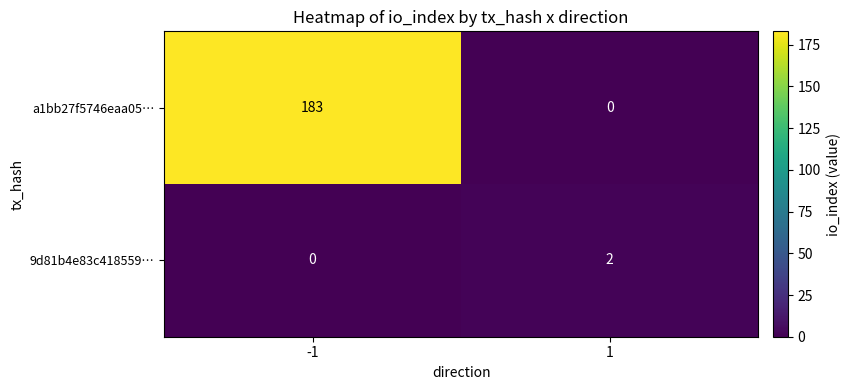

Between -1 and 1, which series saw the biggest shift?

a1bb27f5746eaa05…